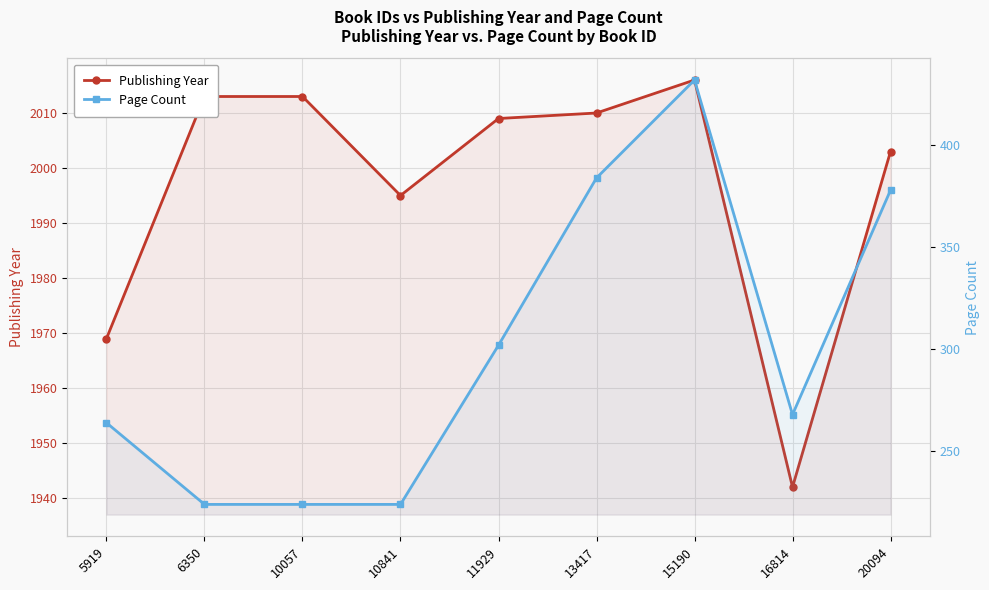

Rank the series by their average value, from lowest to highest.

Page Count, Publishing Year